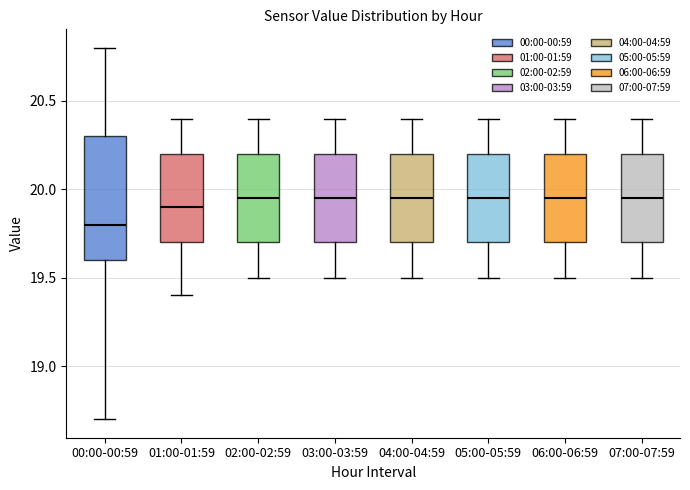

Which box is the tallest, from its lower edge to its upper edge?

00:00-00:59